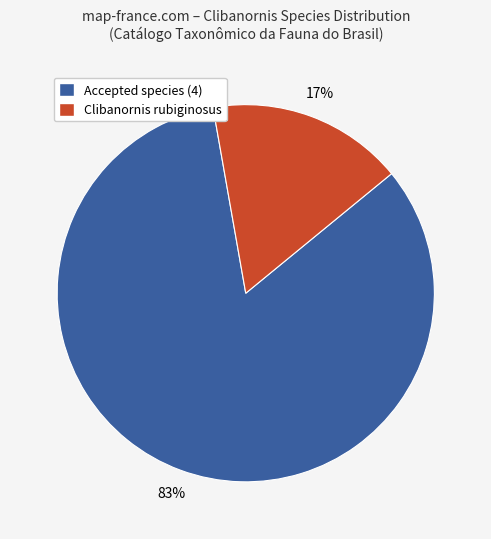

Which has a higher value, Clibanornis rubiginosus or Accepted species (4)?

Accepted species (4)